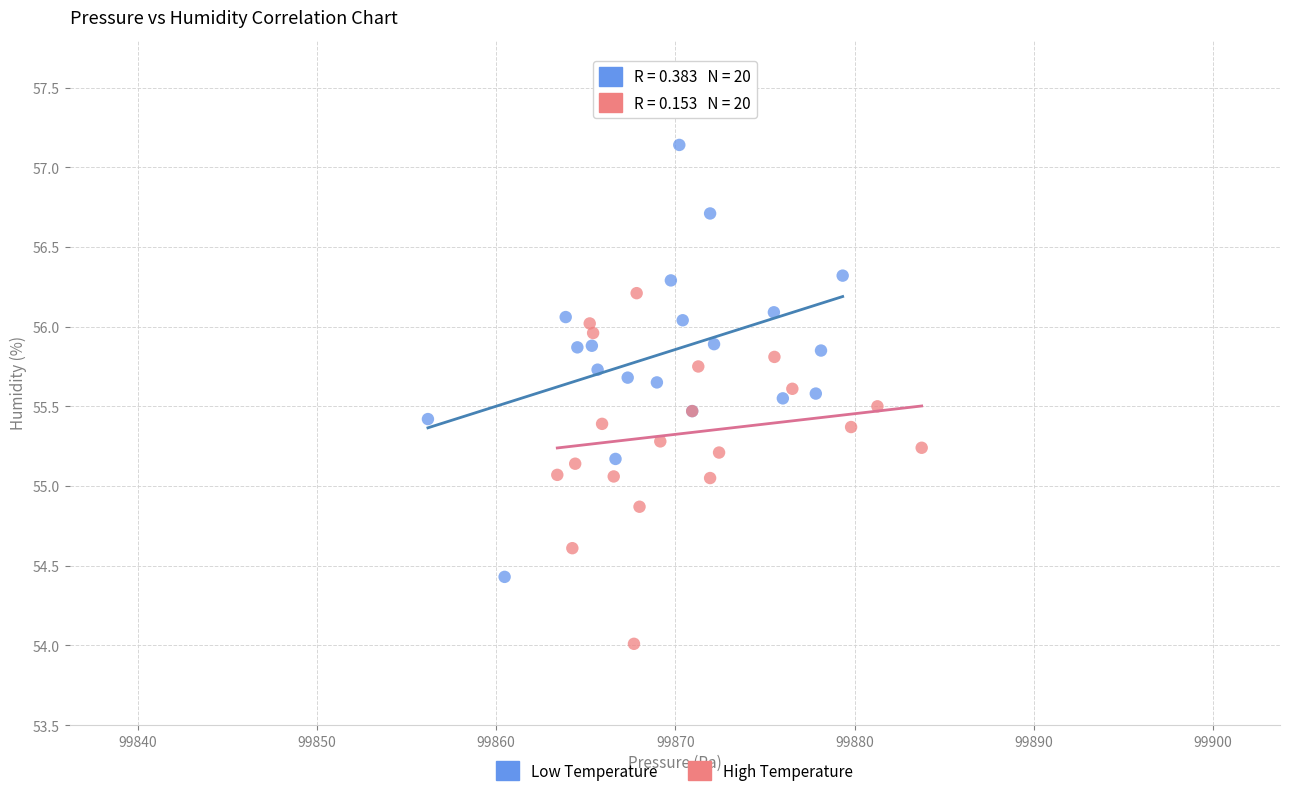

Which series contains the highest Y value?

Low Temperature